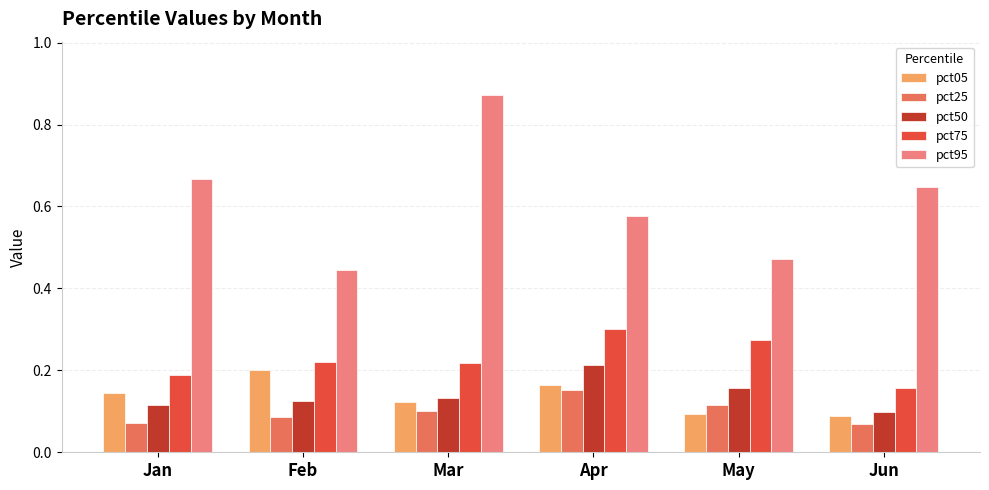

Which series has the largest range (max minus min)?

pct95